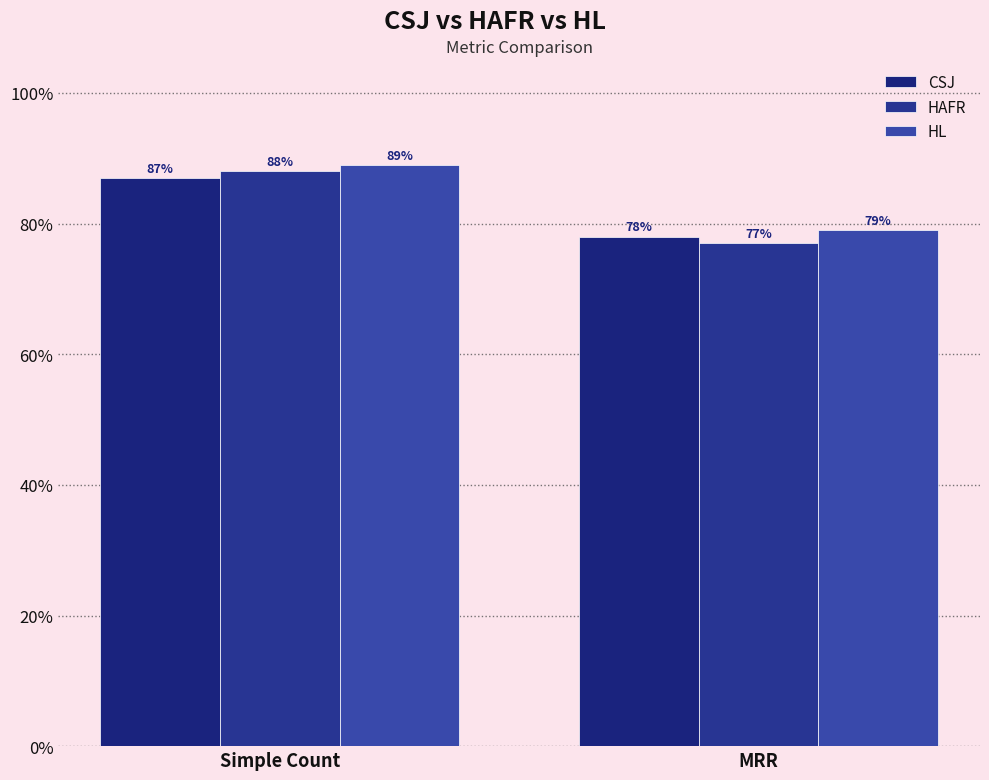

At how many categories does at least one series exceed 0?

2